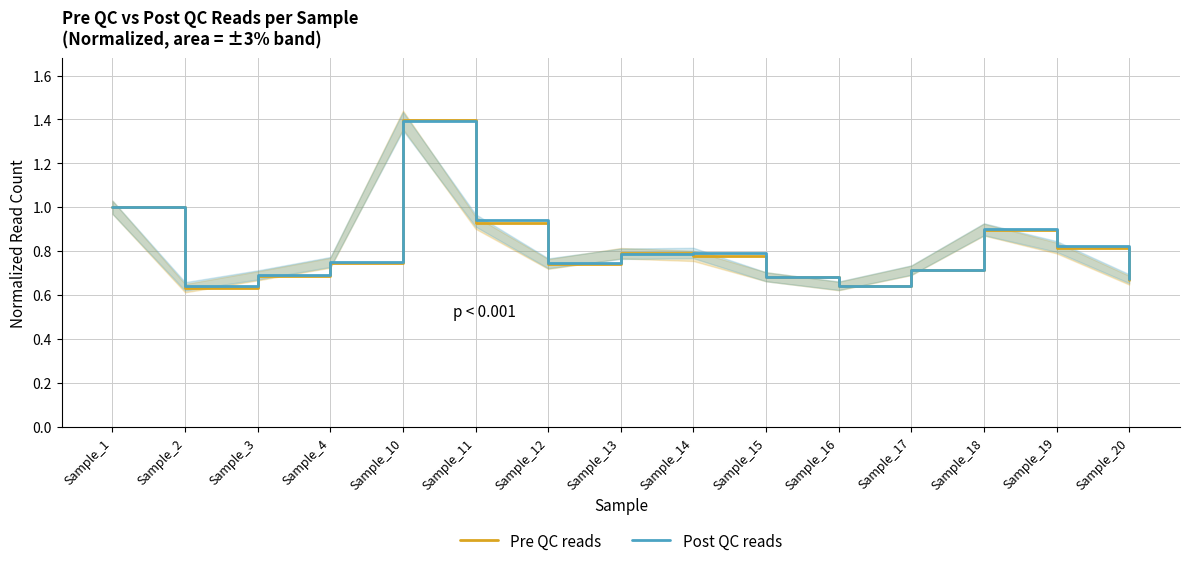

At which category does Pre QC reads reach its first local peak?

Sample_10